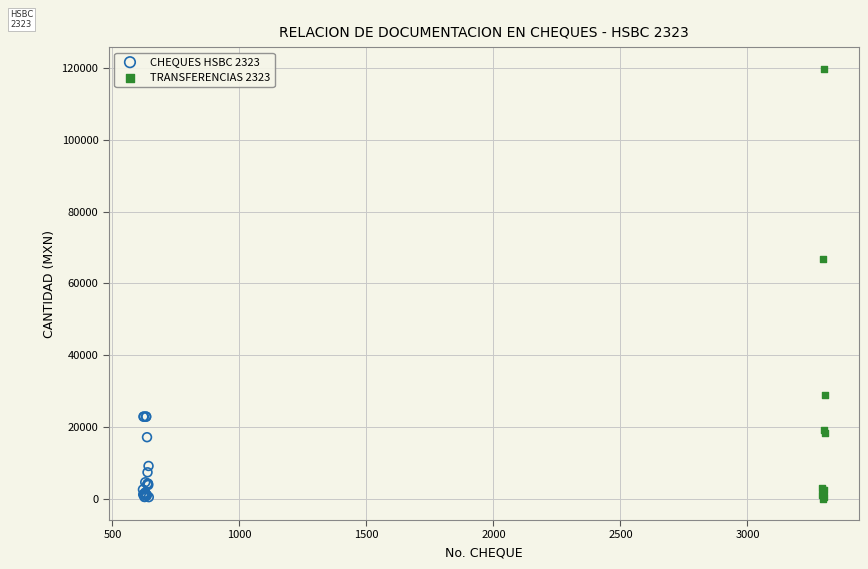

Which series contains the highest Y value?

TRANSFERENCIAS 2323